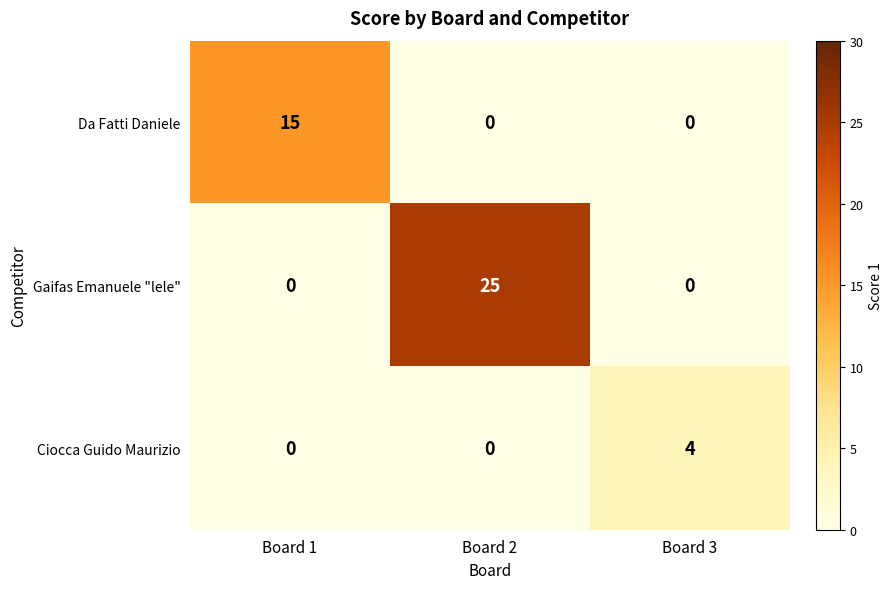

Which series has the largest total across all categories?

Gaifas Emanuele "lele"